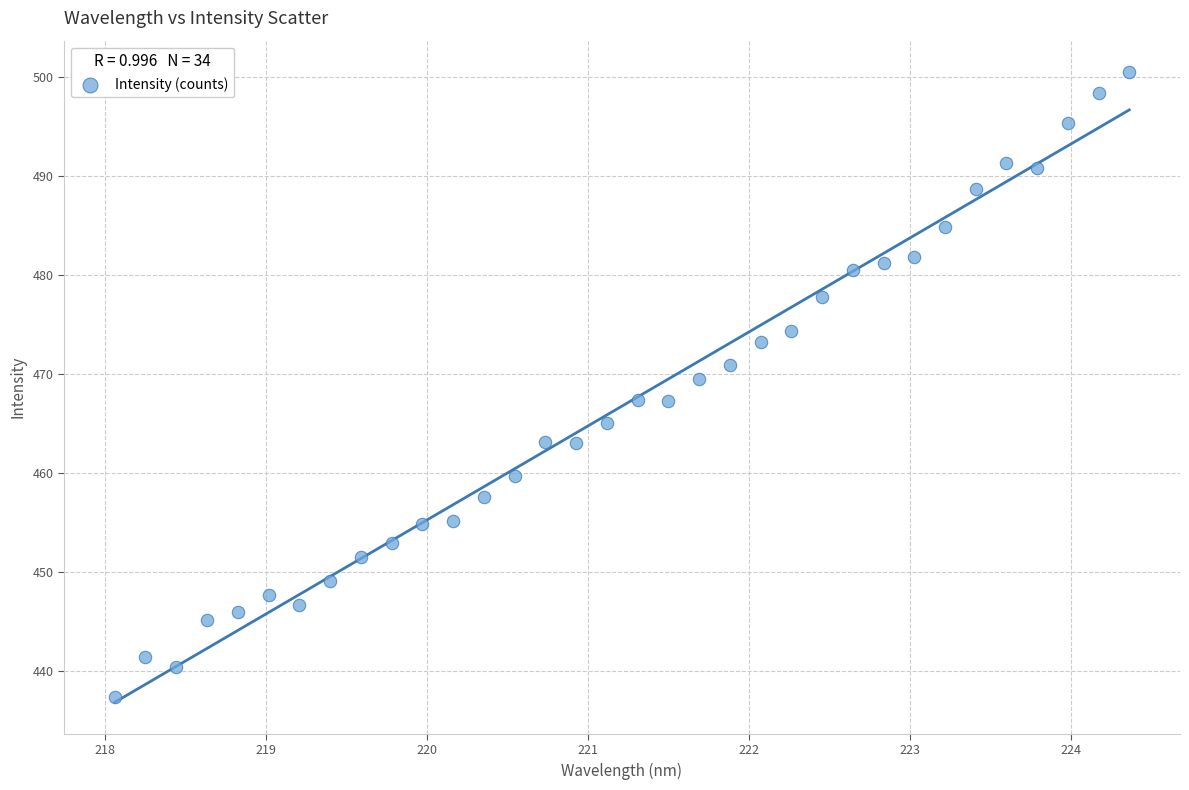

What is the range of X values (max minus min)?

6.3